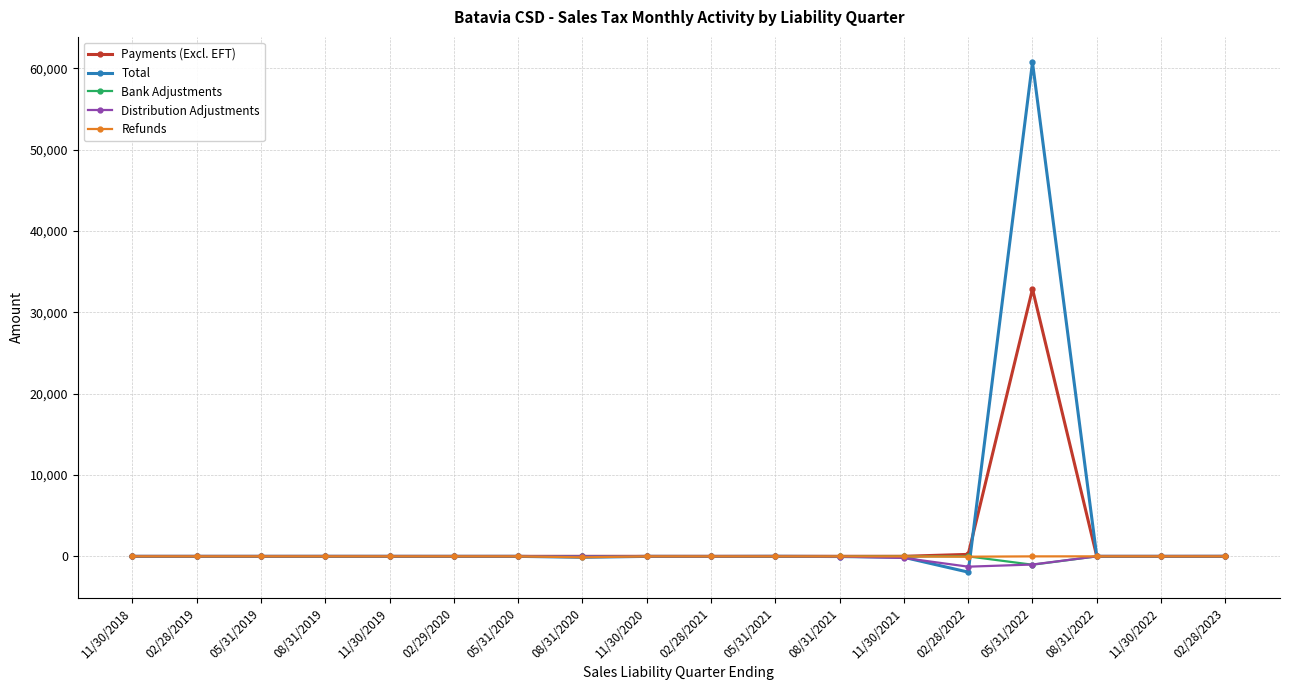

True or false: Distribution Adjustments has more than 2 points higher than both neighbors.

True